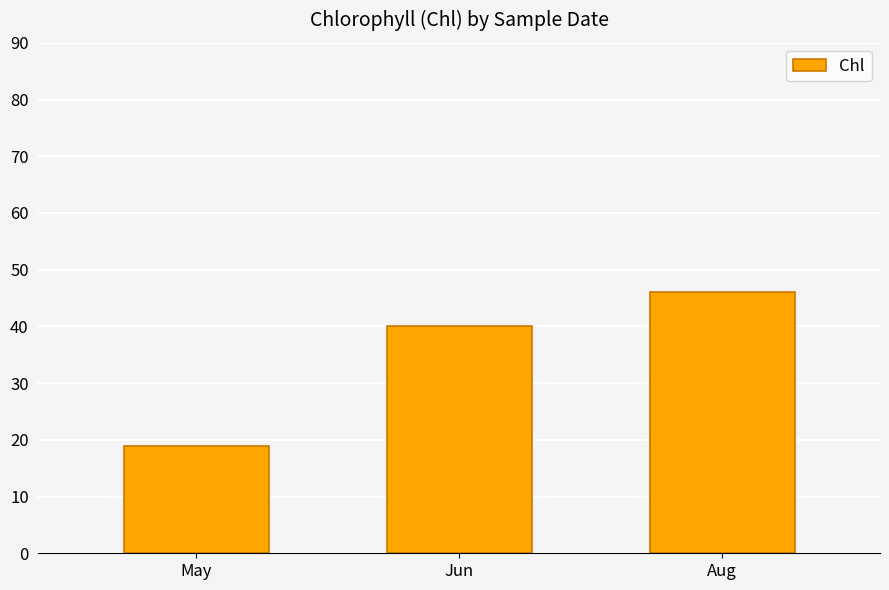

Rank the categories by value from lowest to highest.

May, Jun, Aug